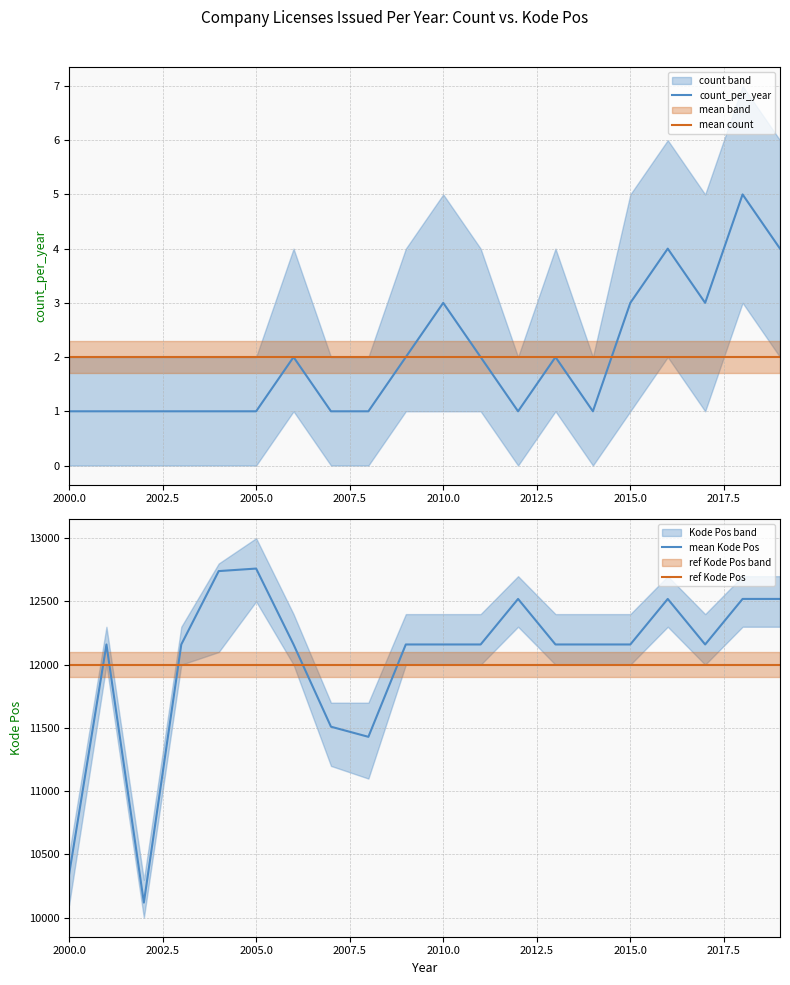

Count the number of data series in this chart.

4